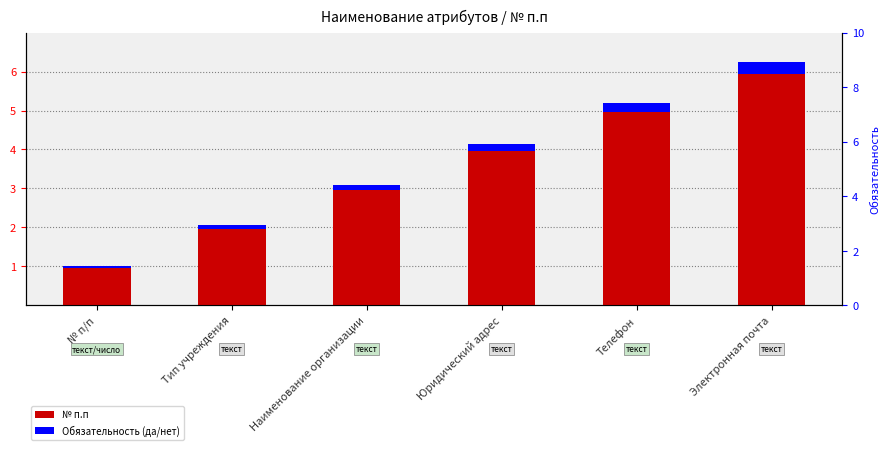

Is it true that Обязательность (да/нет) equals 0.0 at № п/п?

False